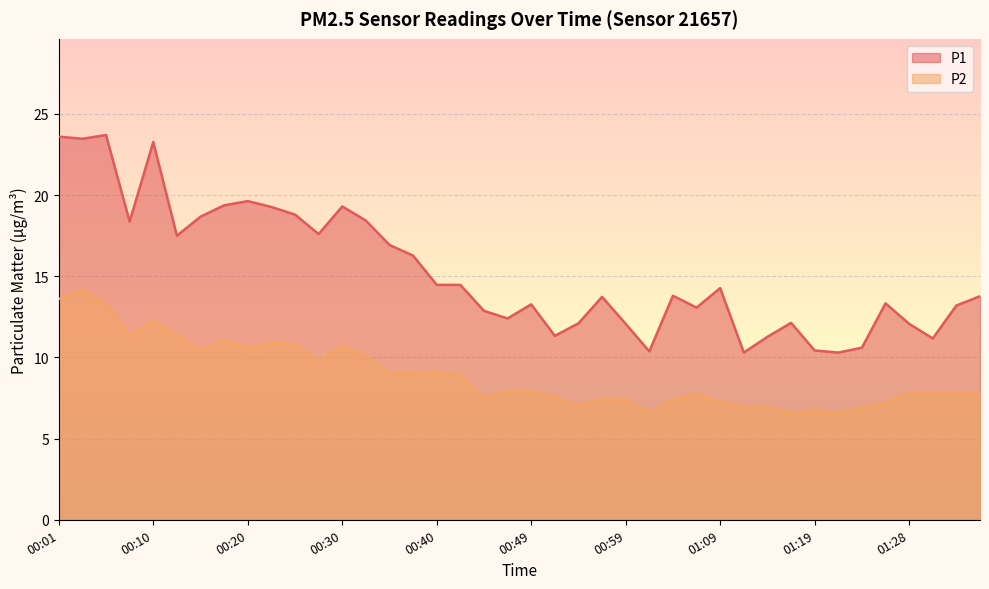

What is the total value across all series at 00:37?

25.3